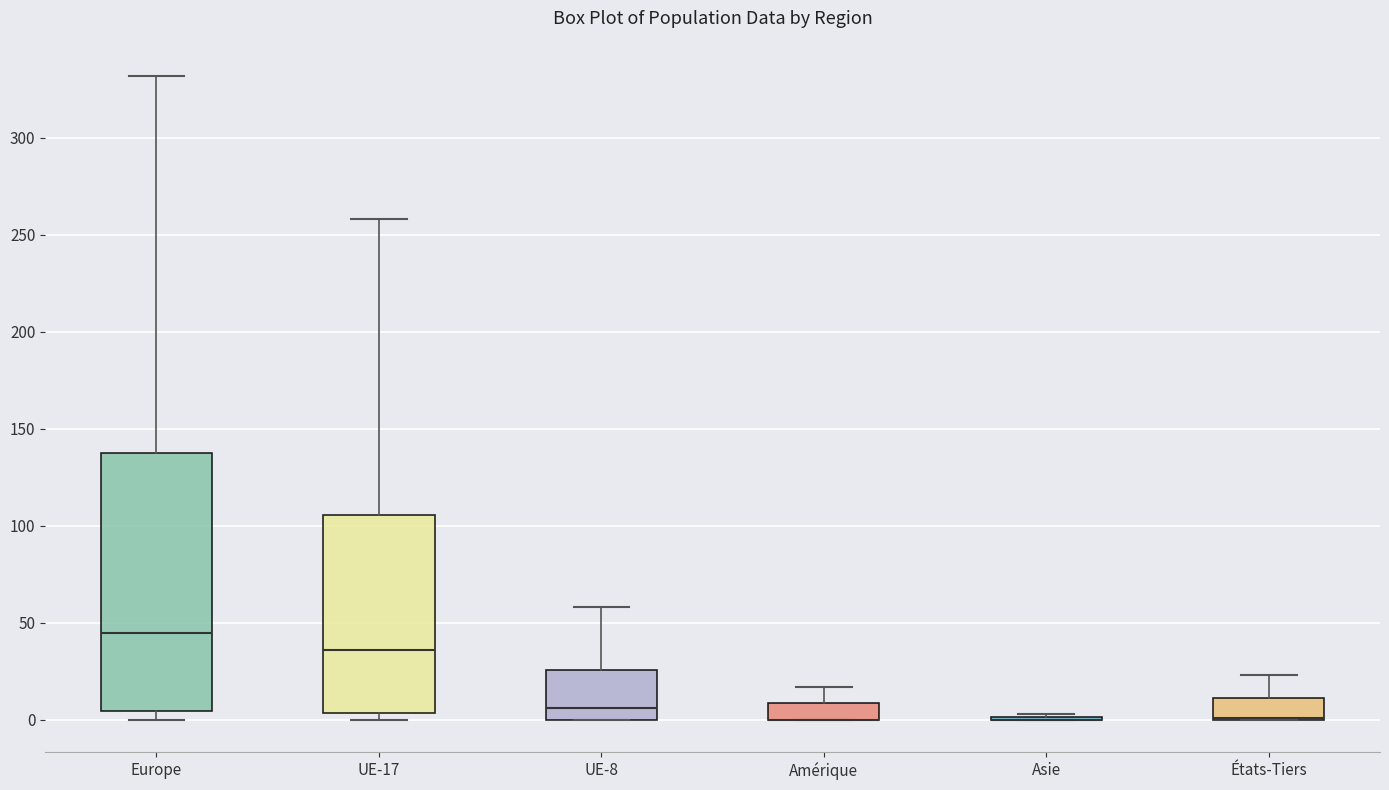

Comparing the boxes themselves (not the whiskers), which one is the tallest?

Europe